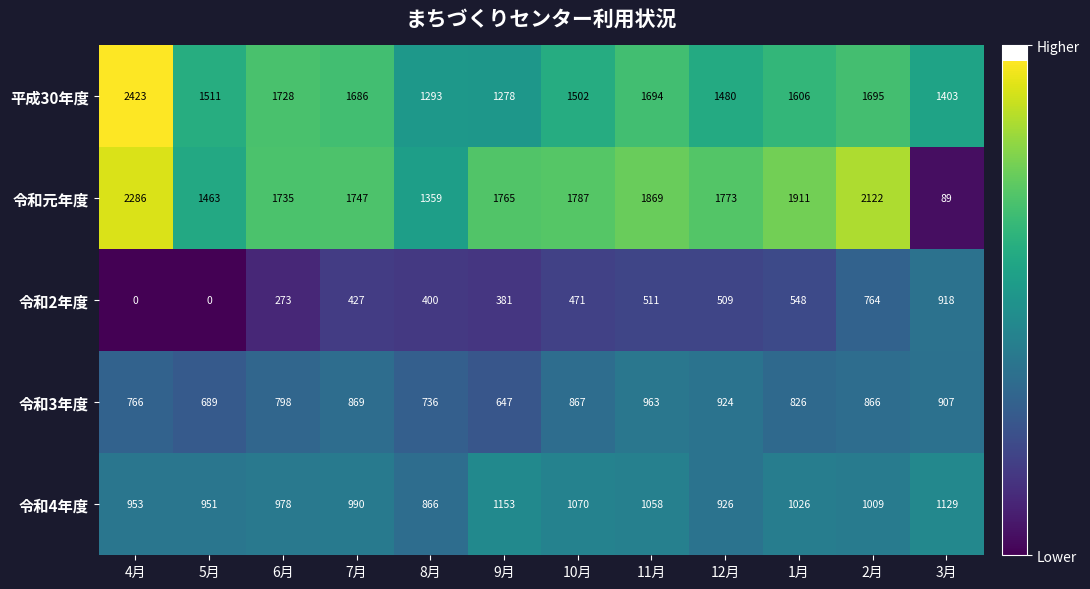

True or false: 令和3年度 has a value of 798 at 6月.

True